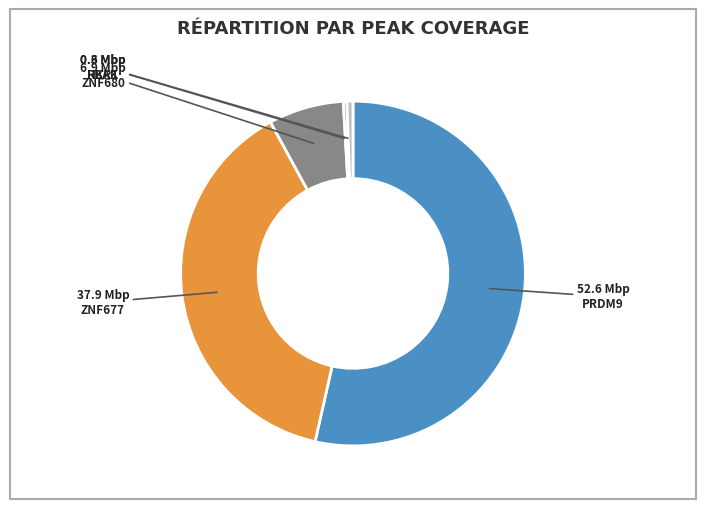

To the nearest percent, what is the difference between the largest and smallest slice percentages?

53%